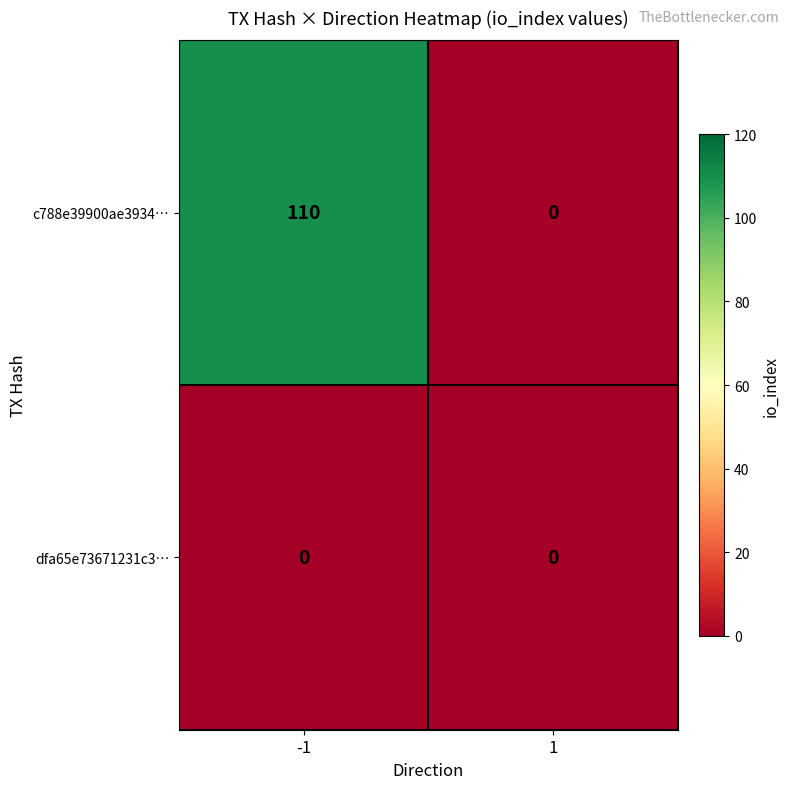

How many values in c788e39900ae3934… are above zero?

1